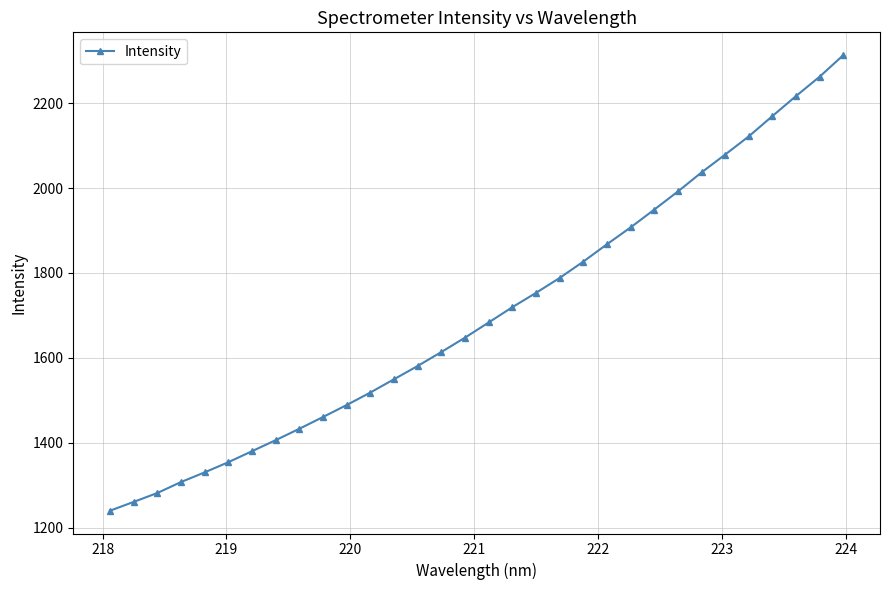

What is the smallest value displayed?

1239.7